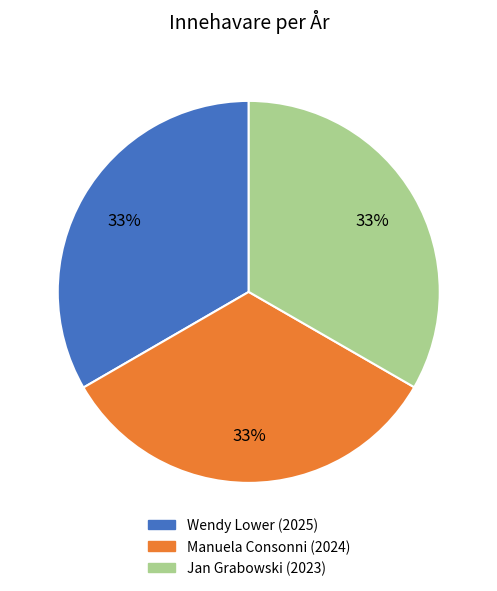

What is the ratio of the value at Jan Grabowski (2023) to the value at Manuela Consonni (2024)?

1.0